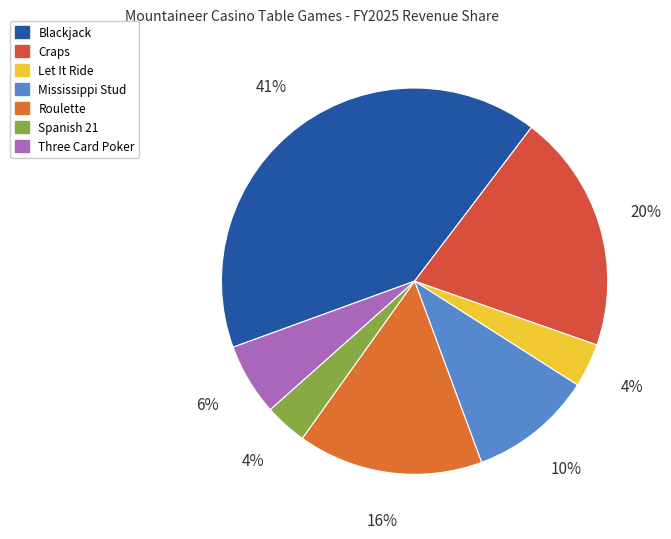

The Craps slice represents 20% of the pie. True or false?

True